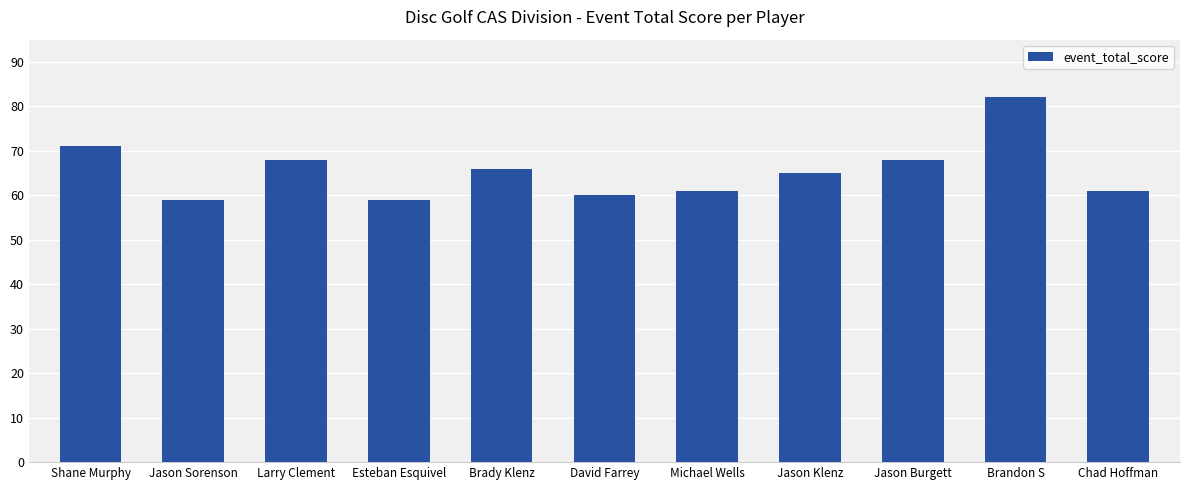

What is the difference between the values at David Farrey and Chad Hoffman?

1